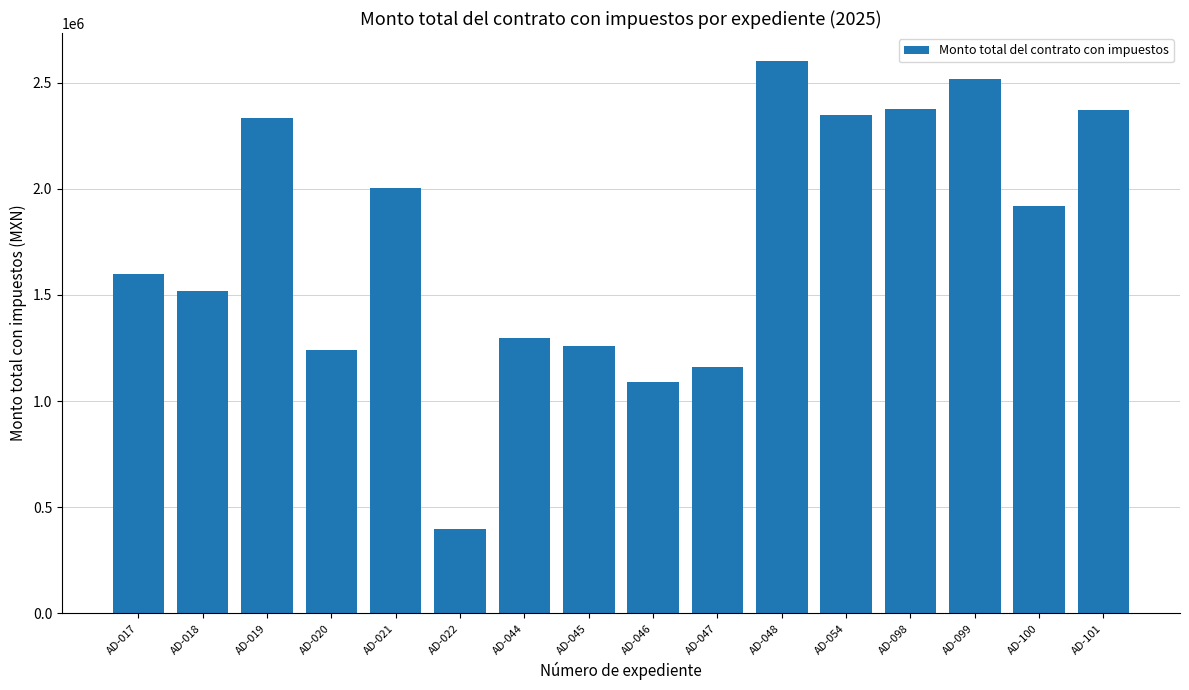

At which category does the chart reach its minimum across all series?

AD-022